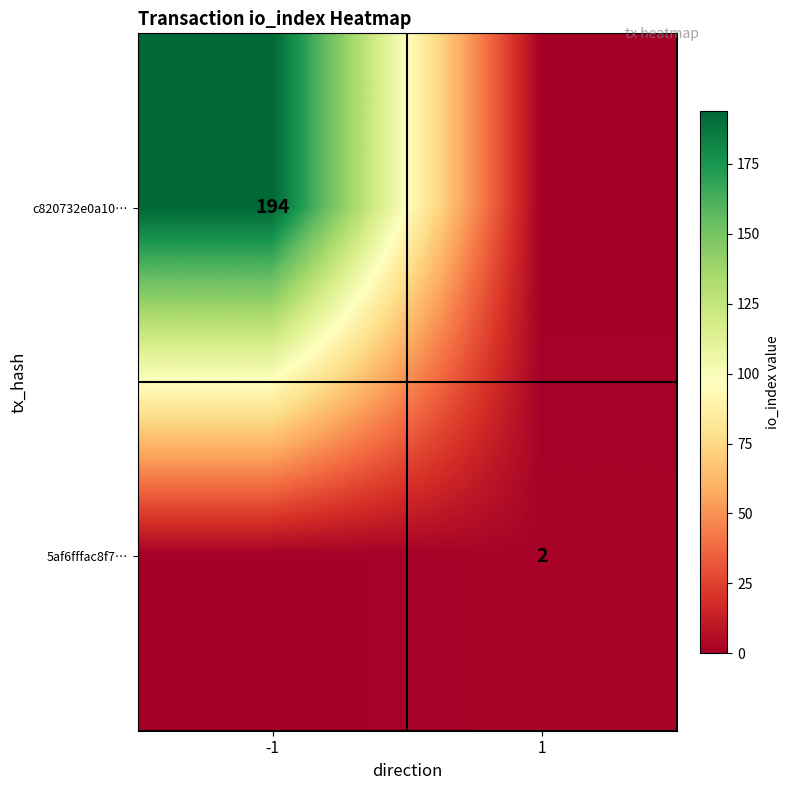

The value of c820732e0a10… at -1 is 194. True or false?

True